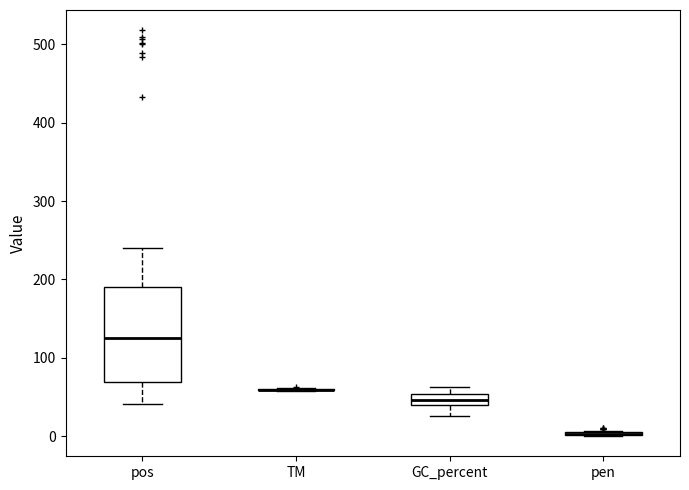

Comparing the boxes themselves (not the whiskers), which one is the tallest?

pos